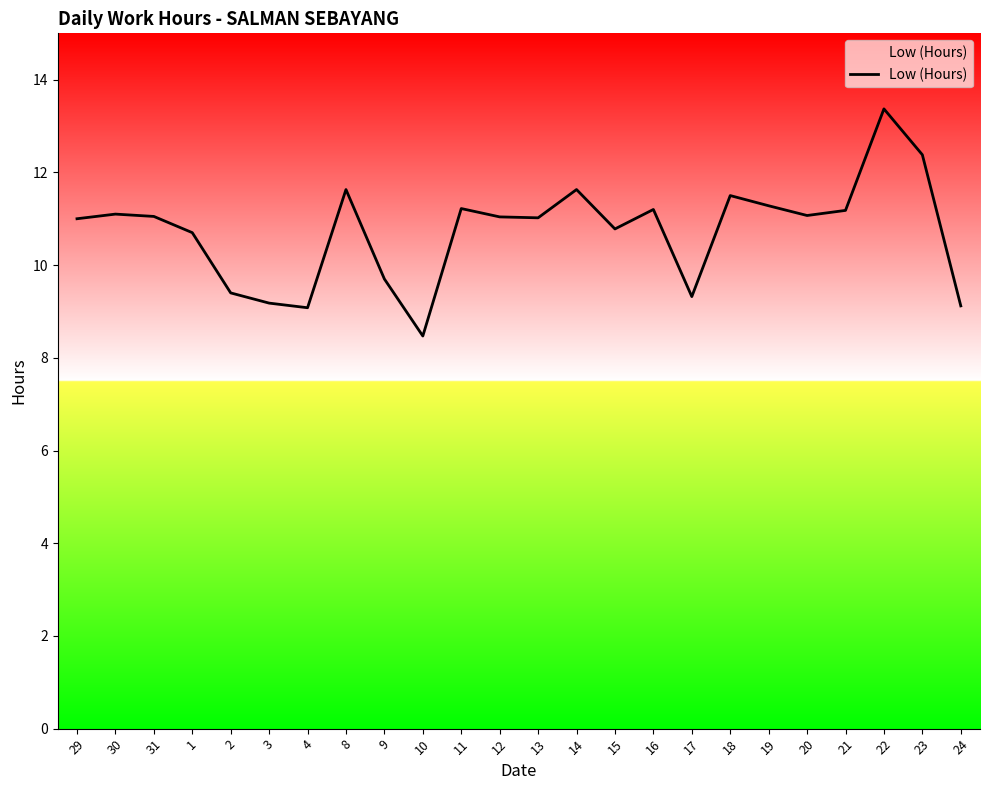

The chart shows a value of 11.5 at 18. True or false?

True